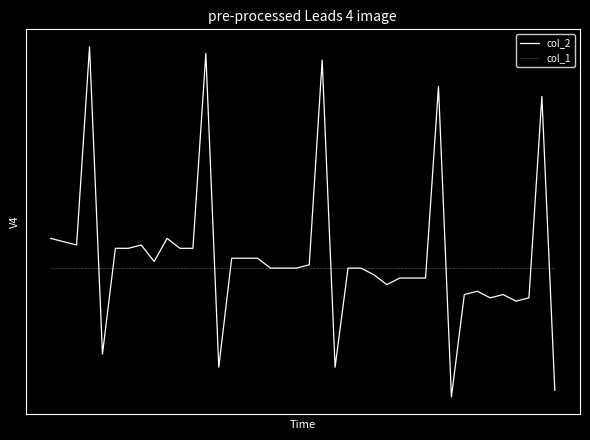

Reading left to right, what are all the values shown in this chart?

col_2: 0.9	0.8	0.7	6.7	-2.6	0.6	0.6	0.7	0.2	0.9	0.6	0.6	6.5	-3.0	0.3	0.3	0.3	0.0	0.0	0.0	0.1	6.3	-3.0	0.0	0.0	-0.2	-0.5	-0.3	-0.3	-0.3	5.5	-3.9	-0.8	-0.7	-0.9	-0.8	-1.0	-0.9	5.2	-3.7
col_1: 0.0	0.0	0.0	0.0	0.0	0.0	0.0	0.0	0.0	0.0	0.0	0.0	0.0	0.0	0.0	0.0	0.0	0.0	0.0	0.0	0.0	0.0	0.0	0.0	0.0	0.0	0.0	0.0	0.0	0.0	0.0	0.0	0.0	0.0	0.0	0.0	0.0	0.0	0.0	0.0